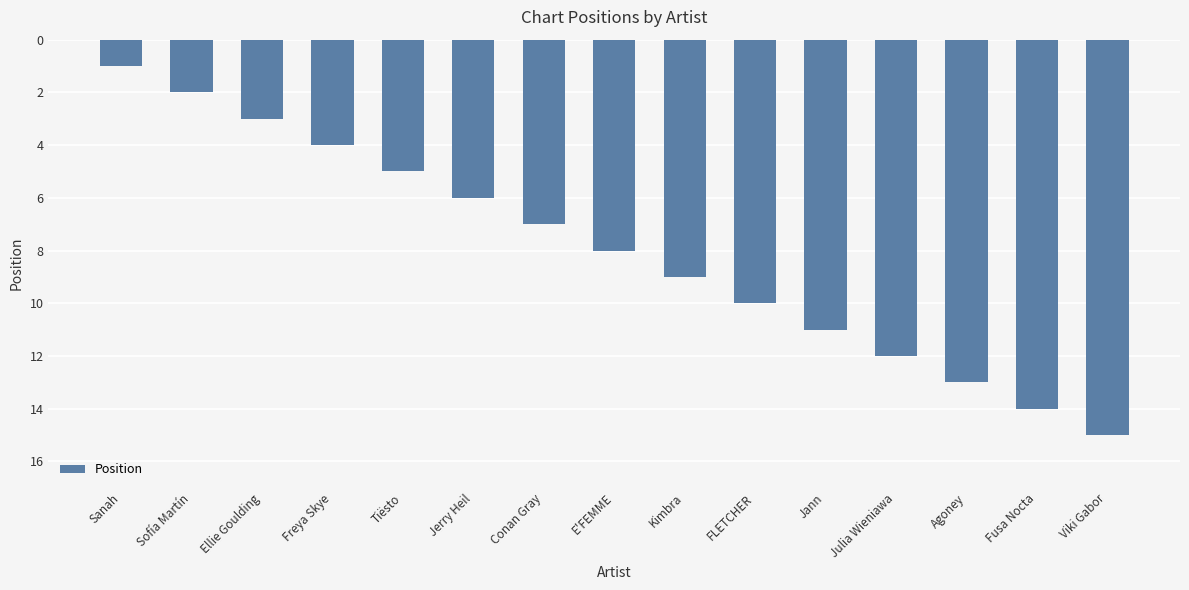

The chart shows a value of 21 at Fusa Nocta. True or false?

False